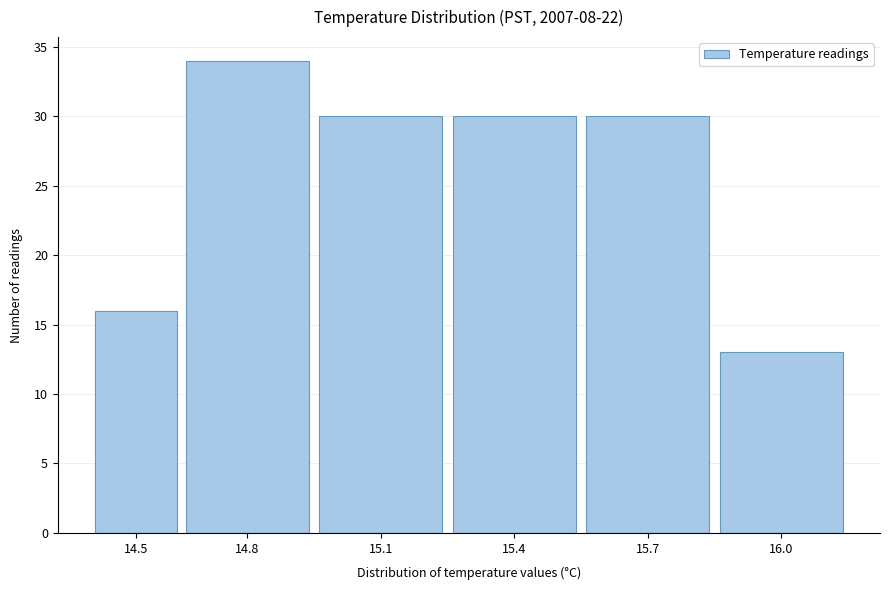

Reading left to right, extract all data points from this chart.

16	34	30	30	30	13